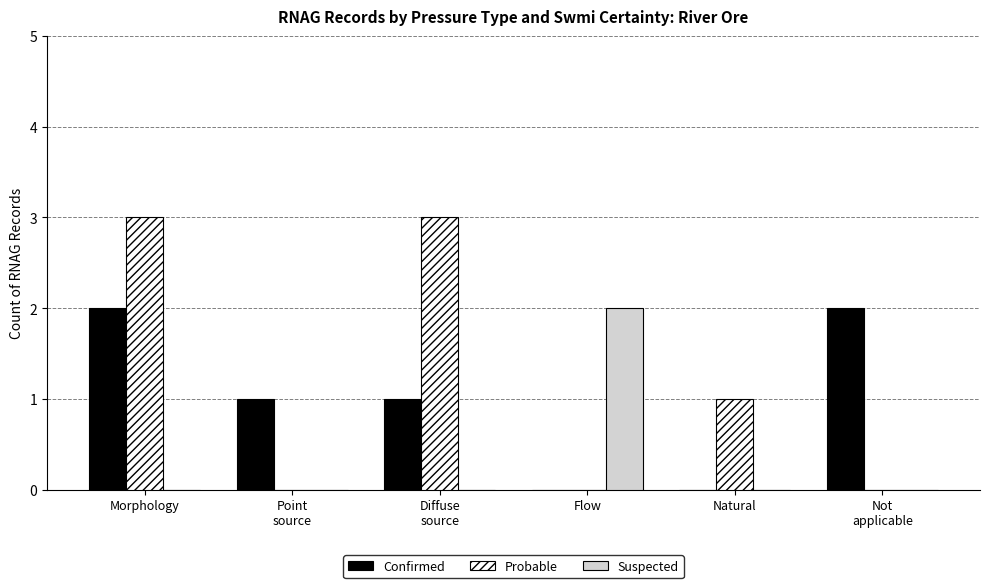

Which series changed the most between Morphology and Flow?

Probable